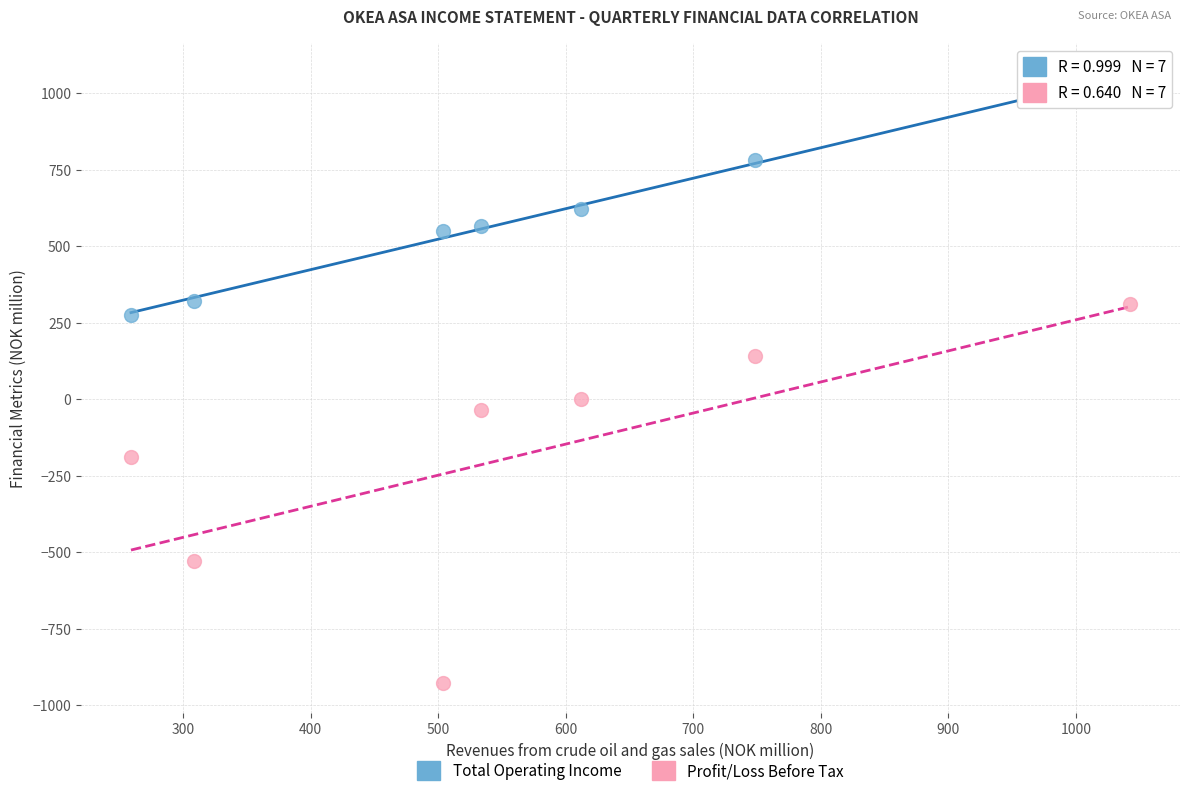

Across all data points, what is the range of Y values (max minus min)?

1978.6